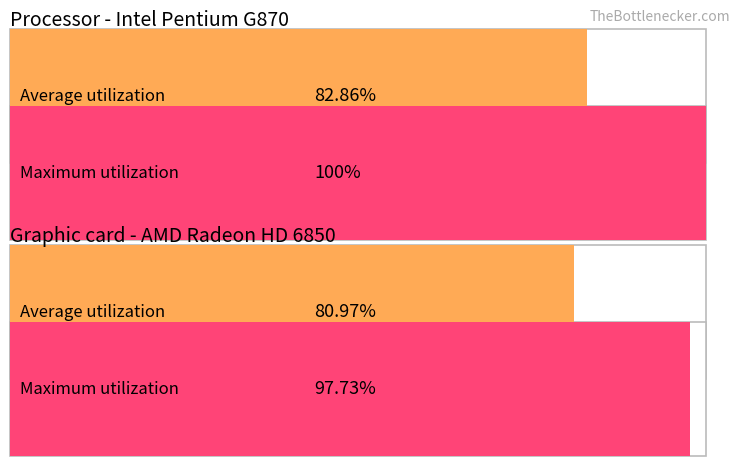

True or false: Average utilization has a value of 20 at 奈良.

False